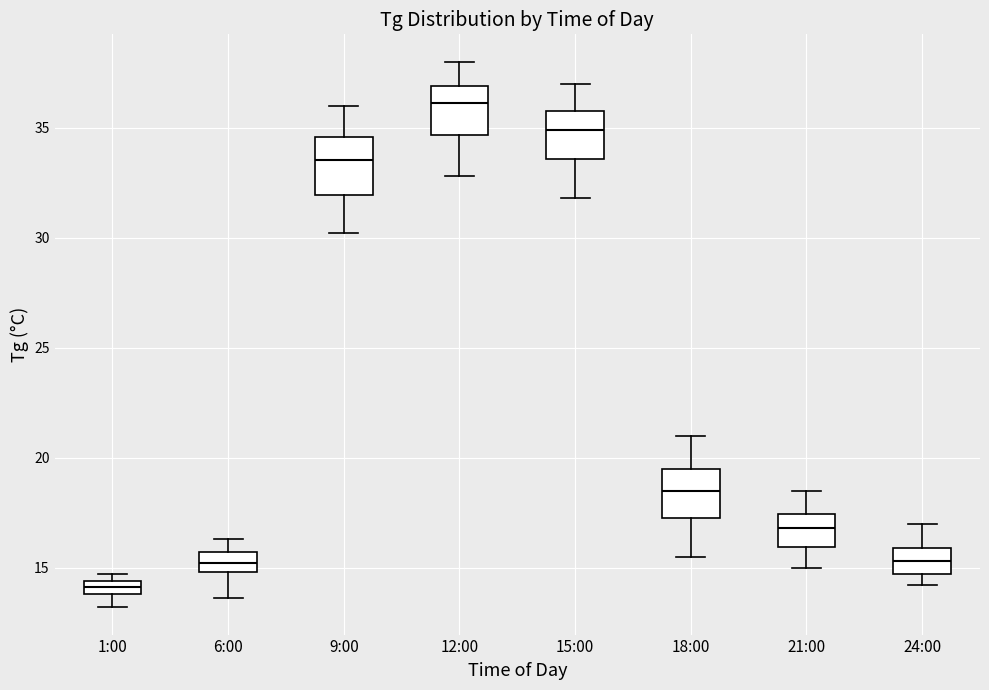

Where is the lower edge of the box for 24:00 on the y-axis? The values are not printed on the chart, so give them approximately, as read against the axis.

14.5